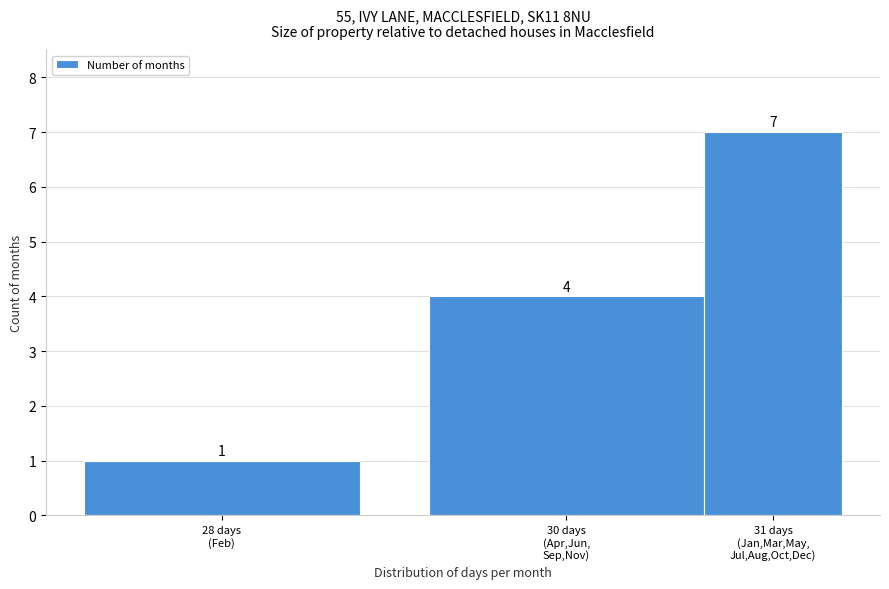

Reading left to right, list all the values displayed in this chart.

1	4	7